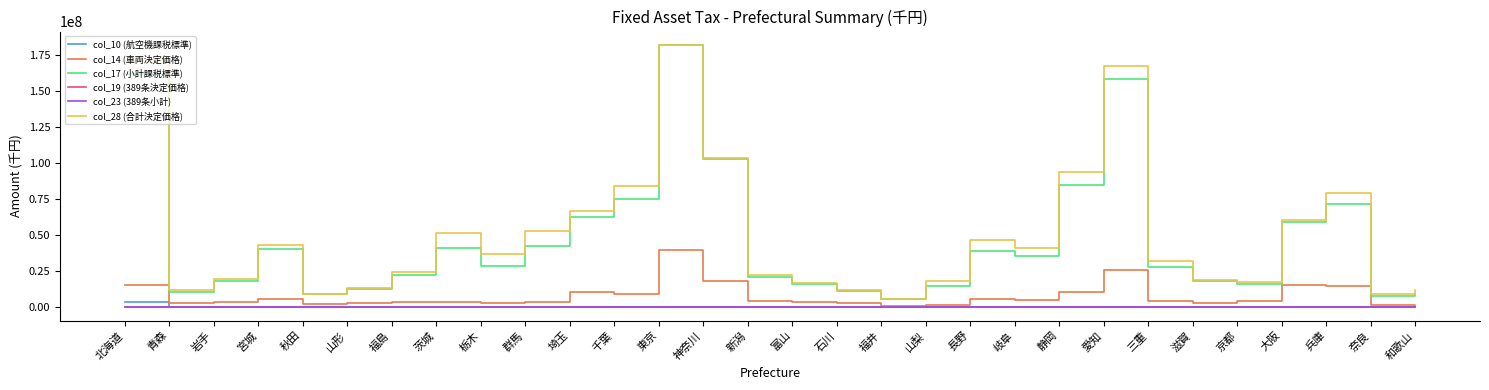

Which series has the widest spread of values?

col_17 (小計課税標準)